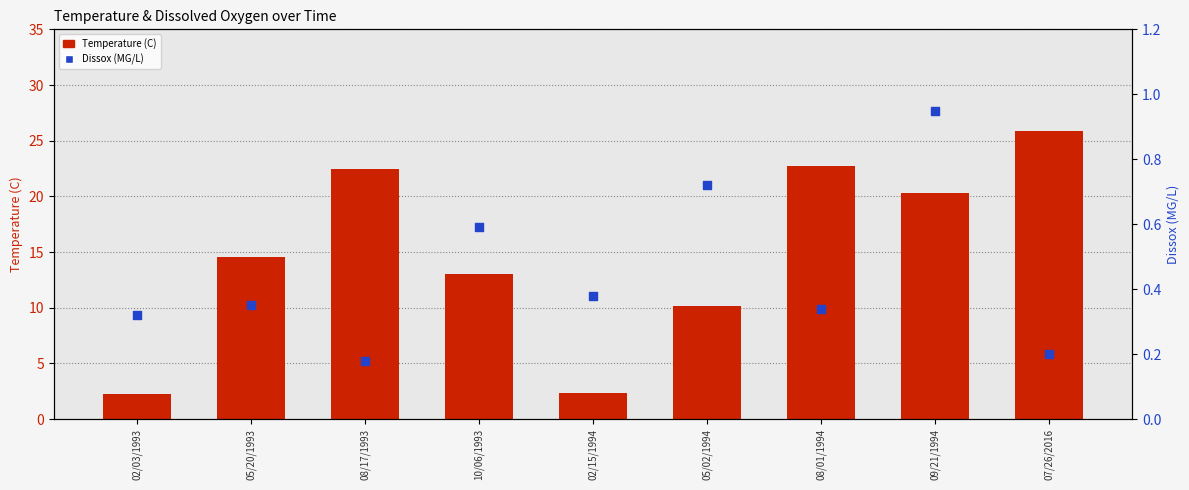

Which series contains the lowest Y value?

Dissox